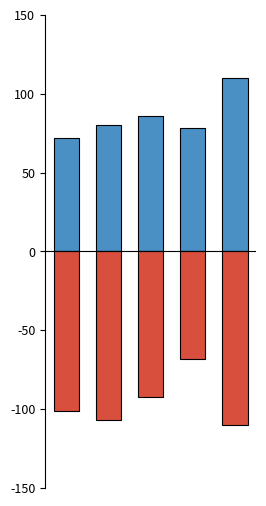

What is the greatest value displayed?

110.0